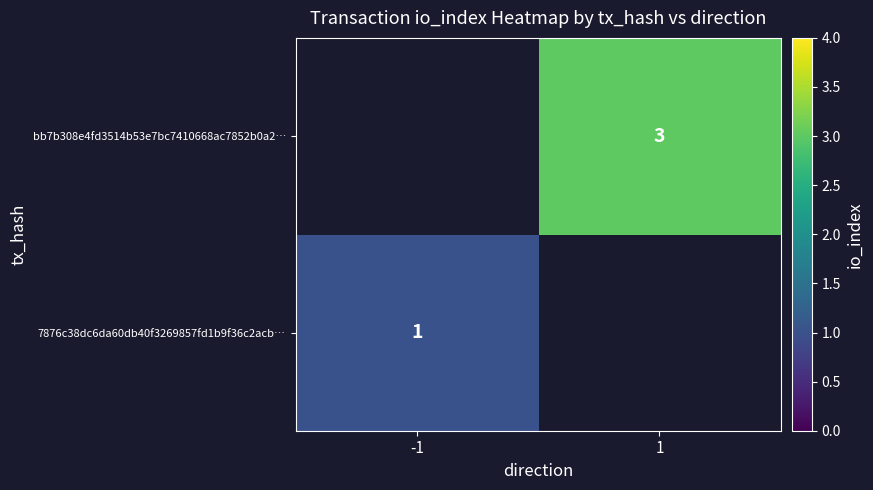

Is the value of 7876c38dc6da60db40f3269857fd1b9f36c2acb… at -1 greater than the value of bb7b308e4fd3514b53e7bc7410668ac7852b0a2… at 1?

No